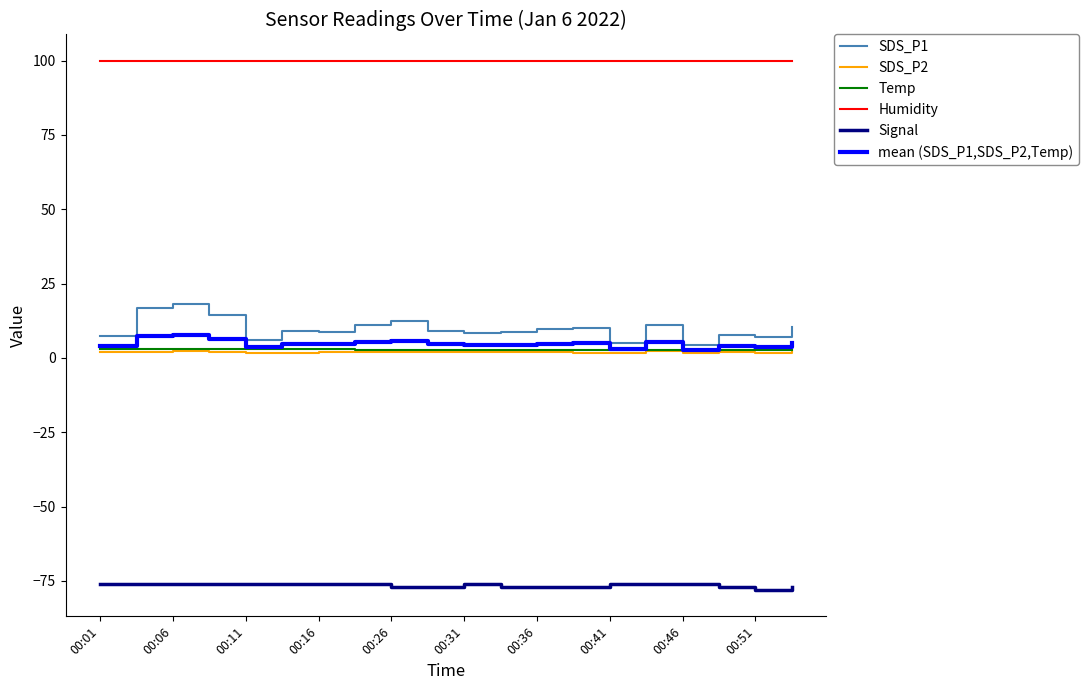

Which series has the largest range (max minus min)?

SDS_P1